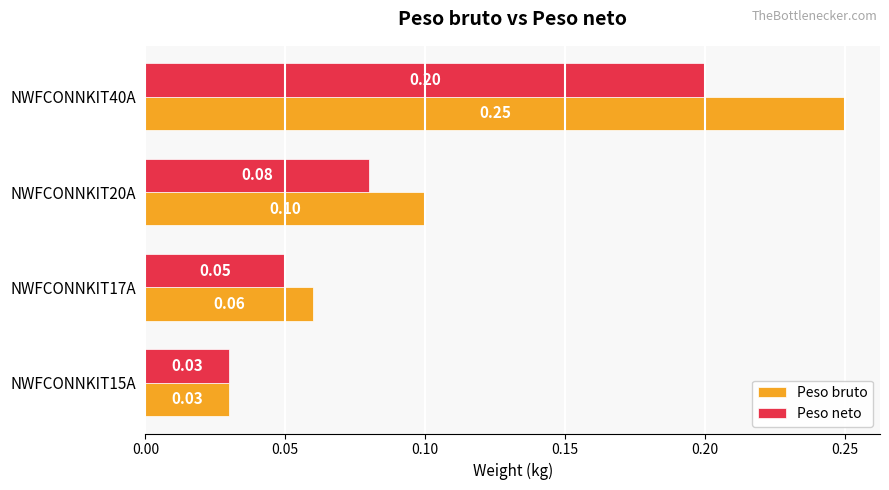

What is the sum of all Peso neto values?

0.4